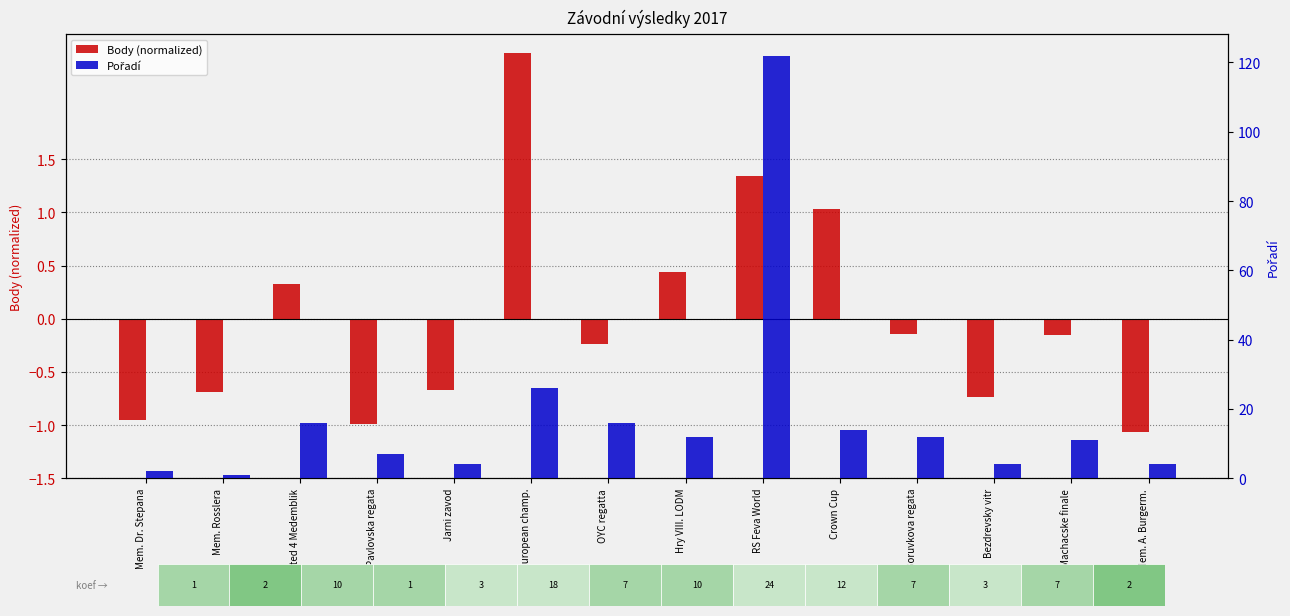

How many bars are there in each group?

2